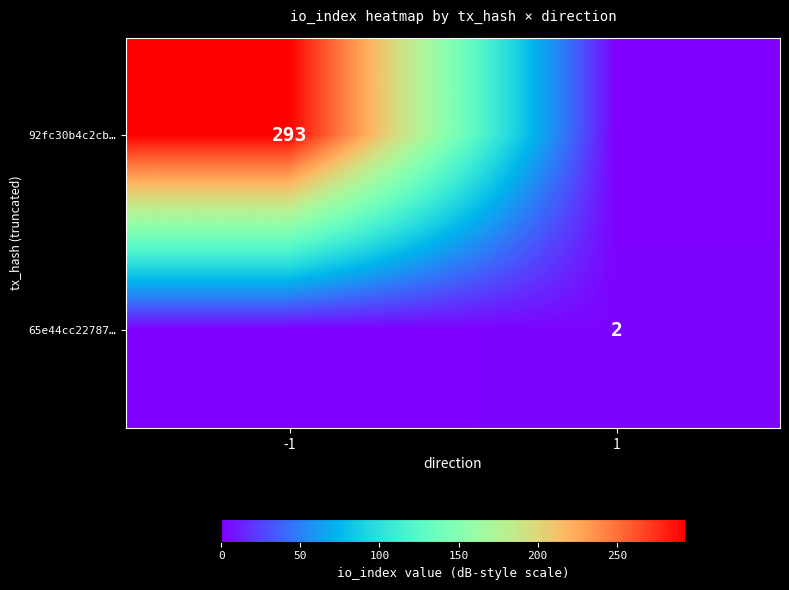

The 65e44cc22787… series shows 2 at 1. True or false?

True